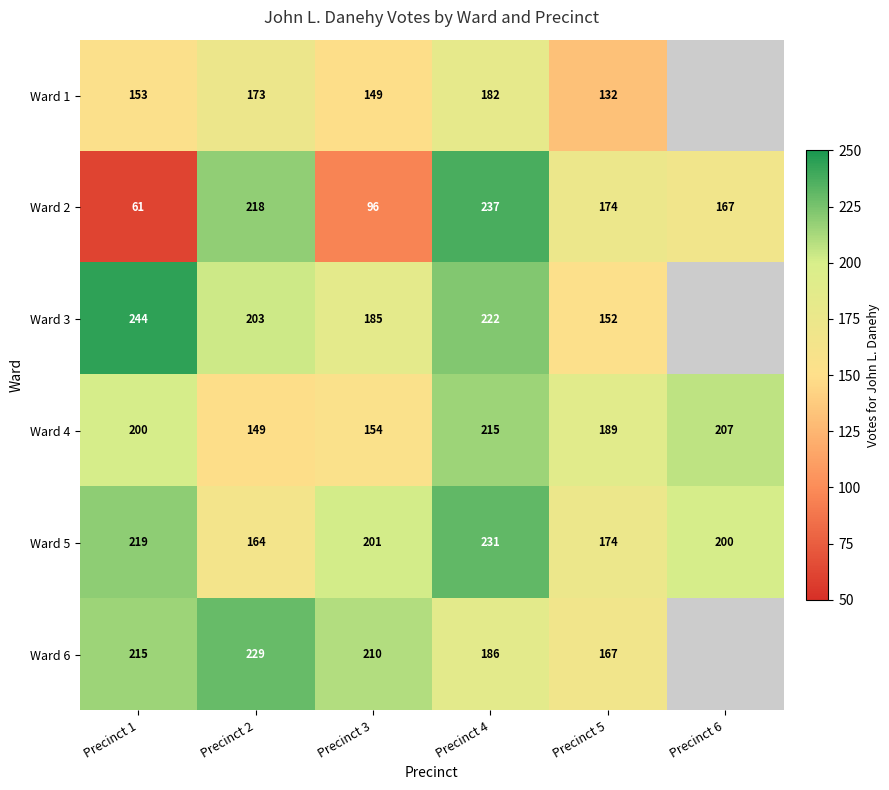

List the labels in order of Ward 2 value, largest first.

Precinct 4, Precinct 2, Precinct 5, Precinct 6, Precinct 3, Precinct 1